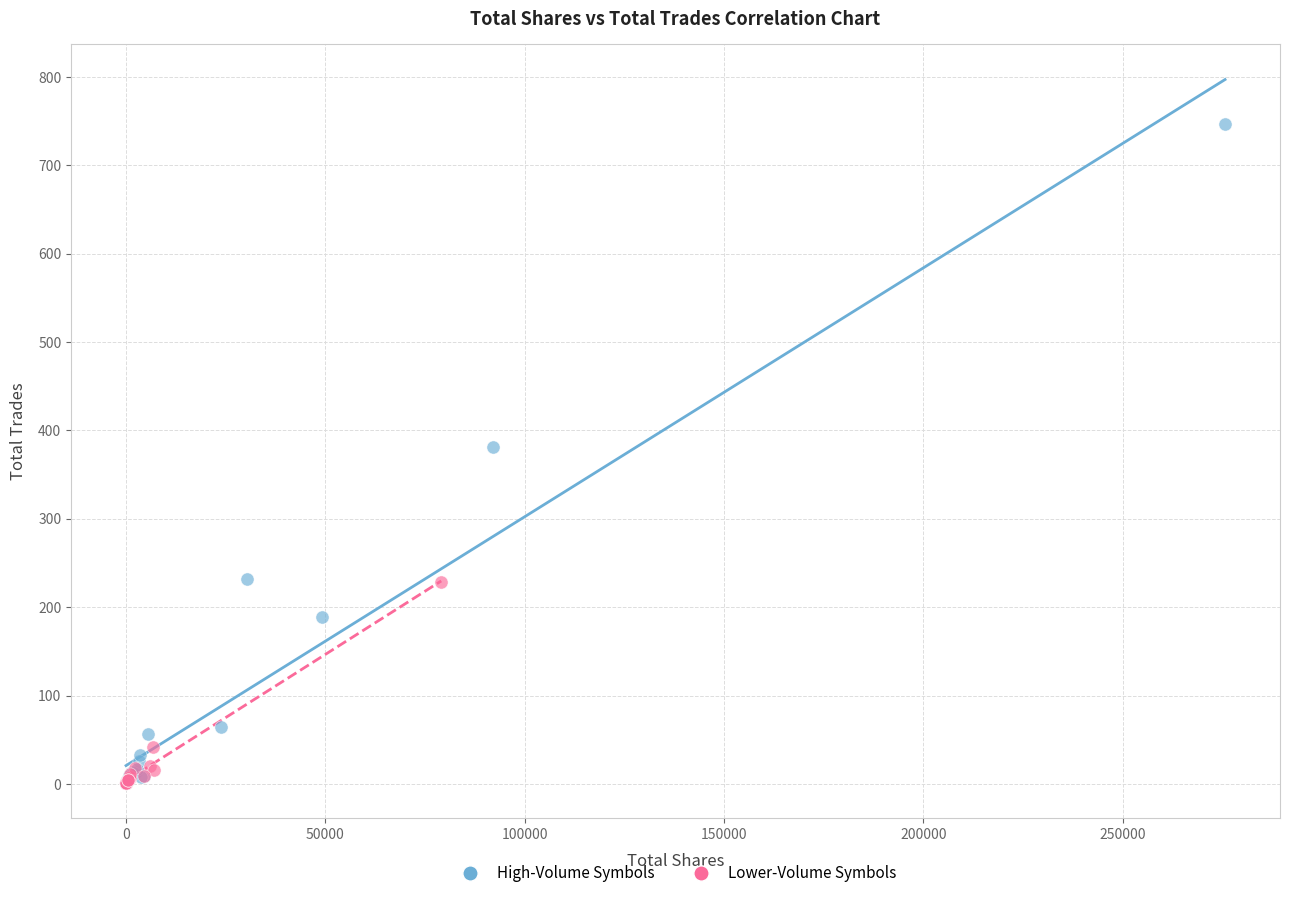

Which series has the widest spread of Y values?

High-Volume Symbols